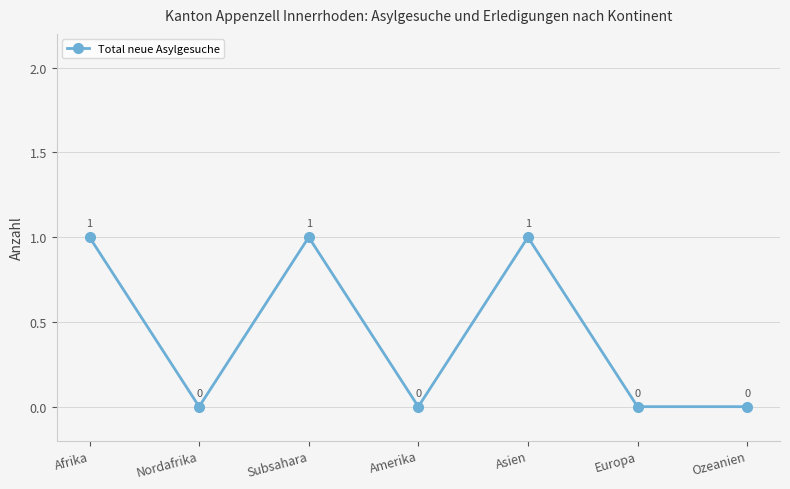

Does the chart have visible grid lines?

Yes